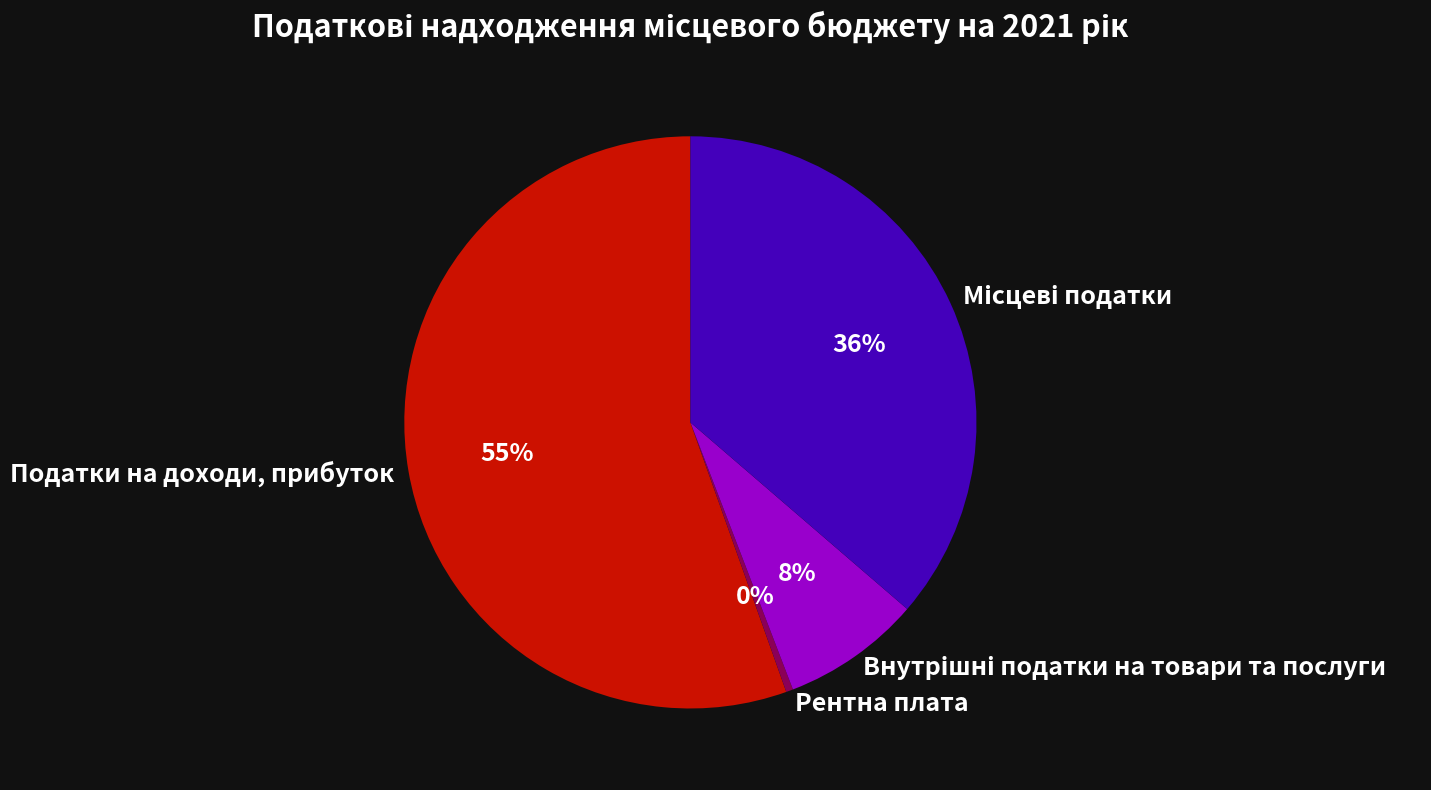

Do Рентна плата and Податки на доходи, прибуток together represent more than half of the pie?

Yes